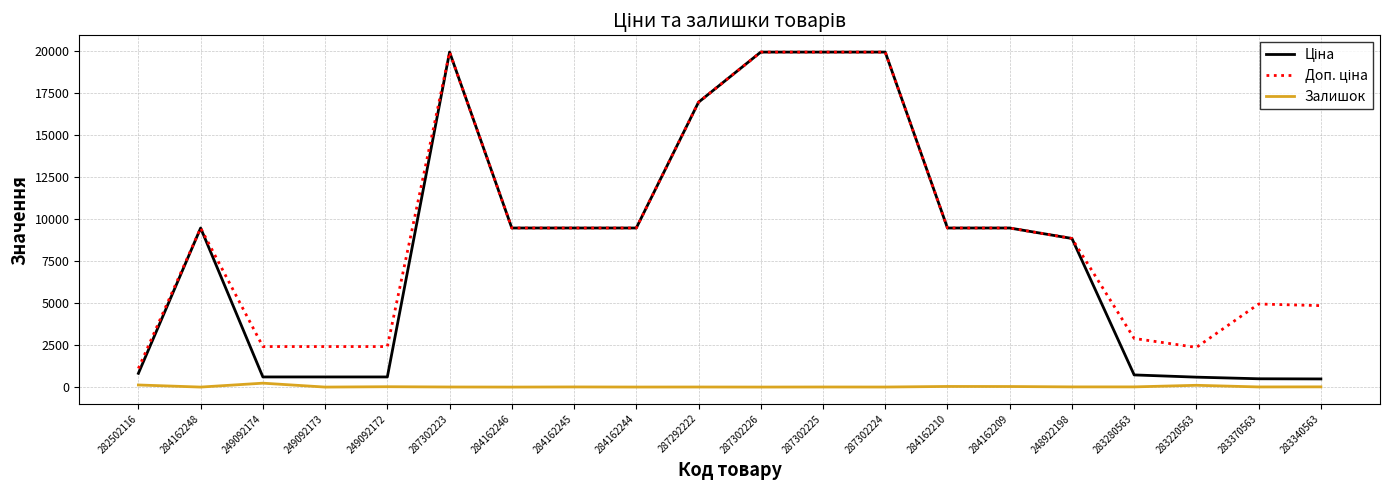

What is the greatest value displayed?

19964.2